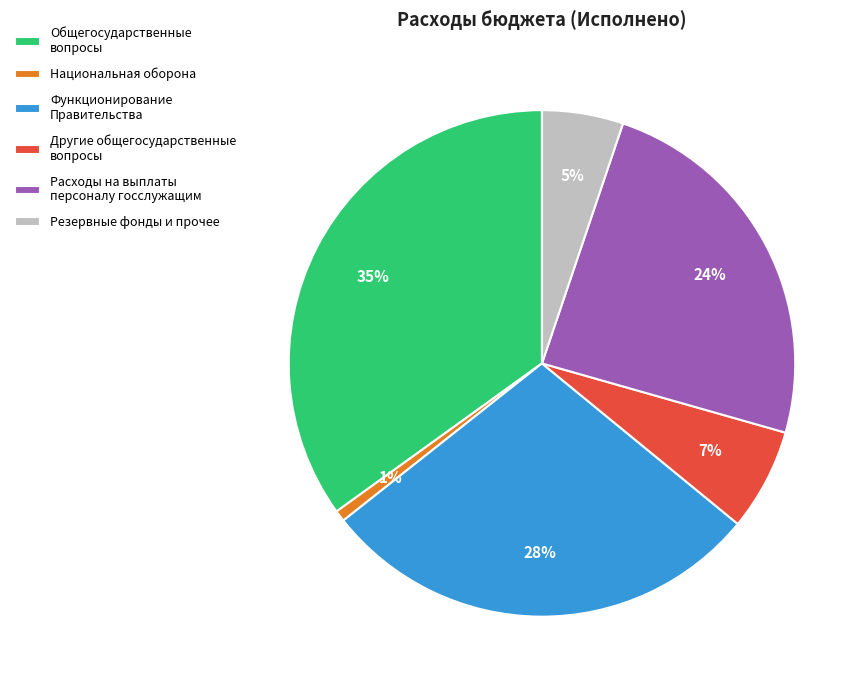

Does any single category account for the majority?

No